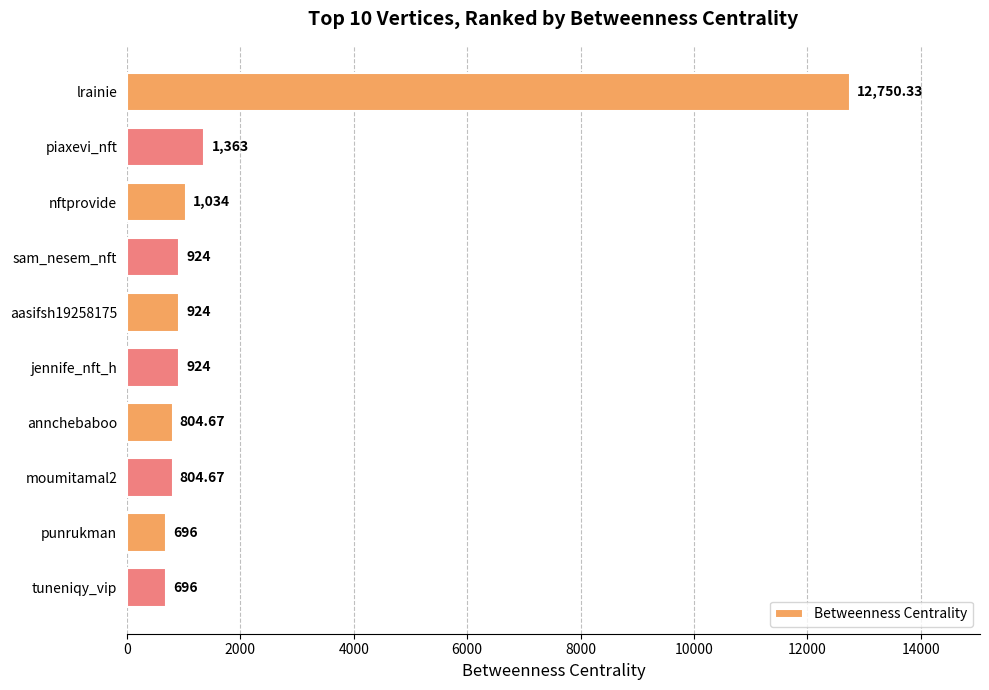

At which label is the value closest to 6723?

piaxevi_nft